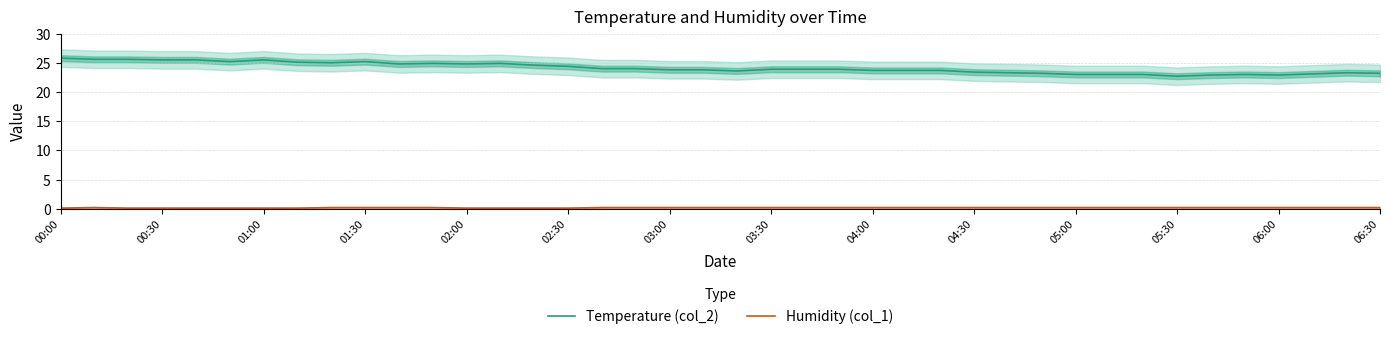

What is the sum of the Temperature (col_2) values at 05:00 and 01:30?

48.2